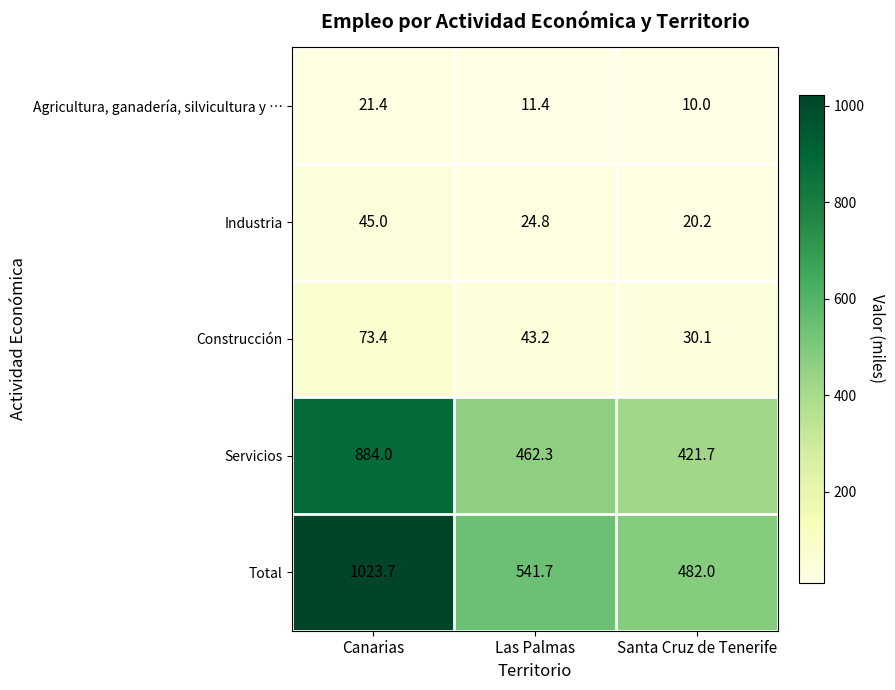

At which label does Agricultura, ganadería, silvicultura y … first exceed 11?

Canarias